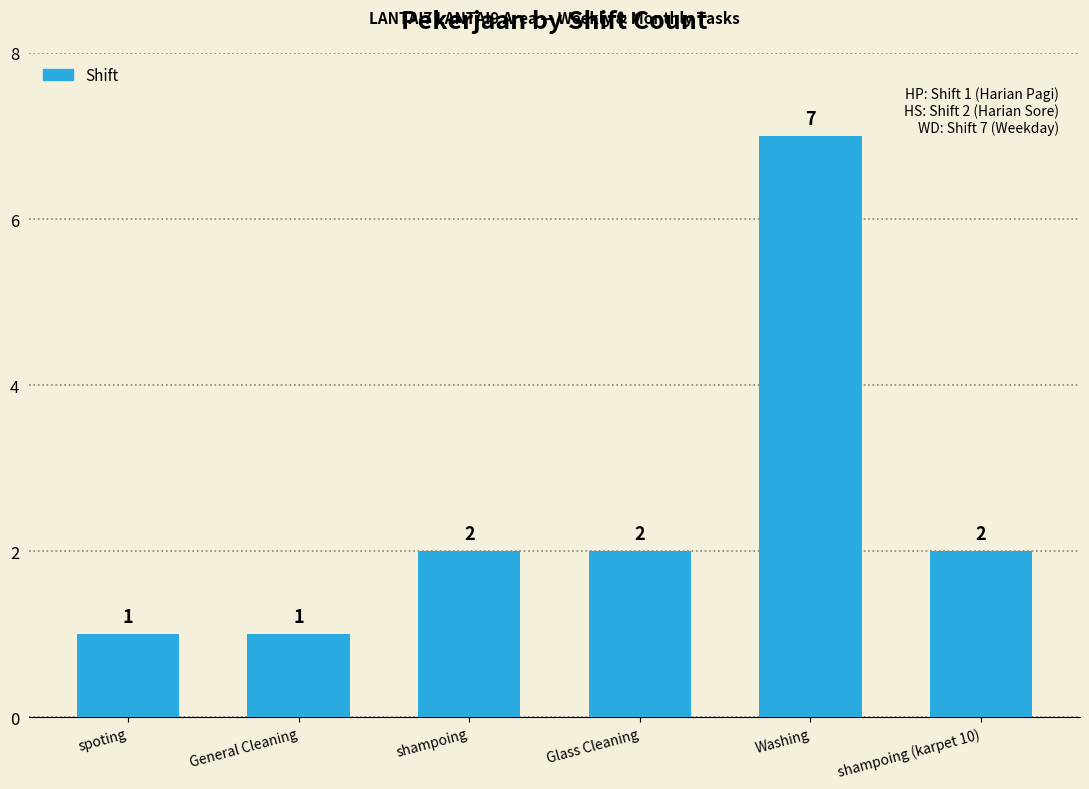

What is the value of the 2nd bar from the left?

1